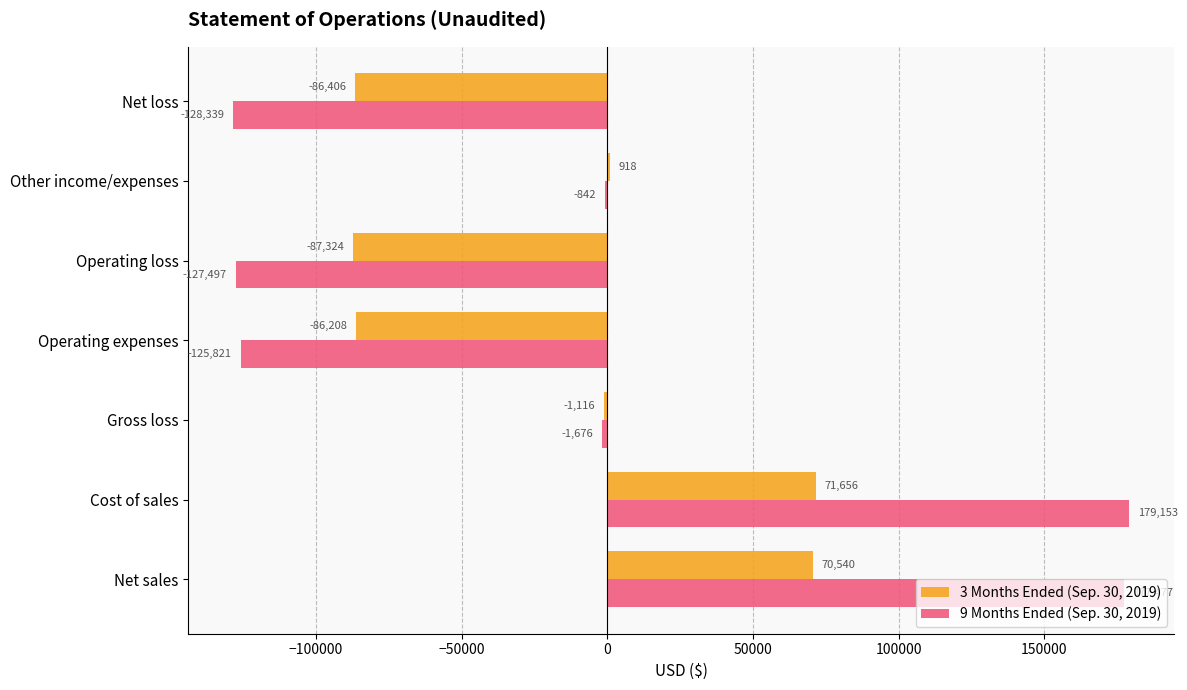

At which label is 3 Months Ended (Sep. 30, 2019) closest to -7834?

Gross loss